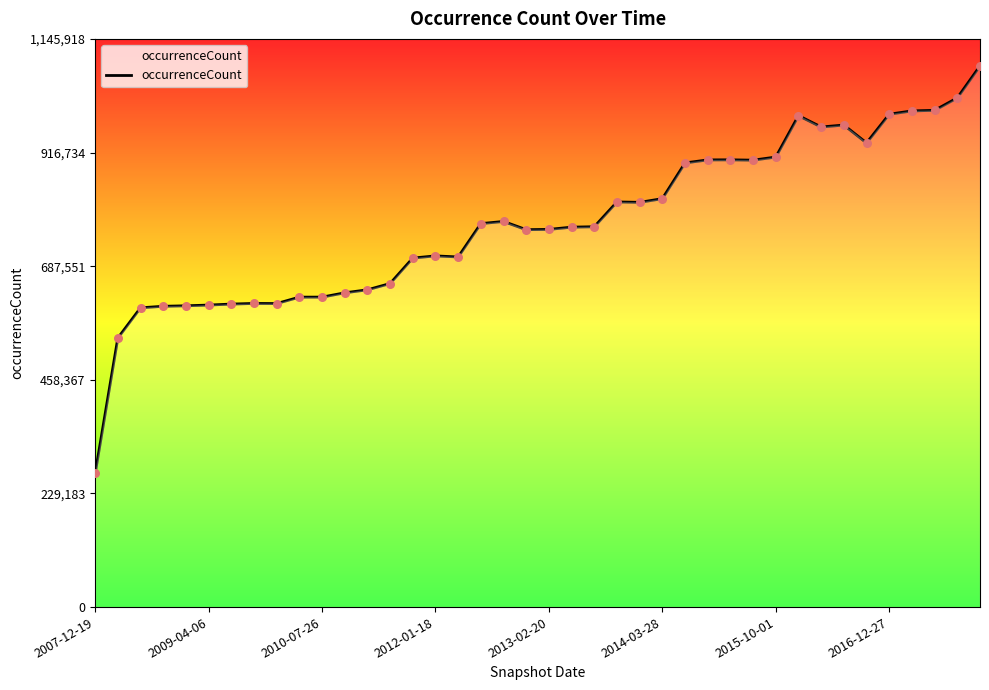

What is the minimum value shown in the chart?

269427